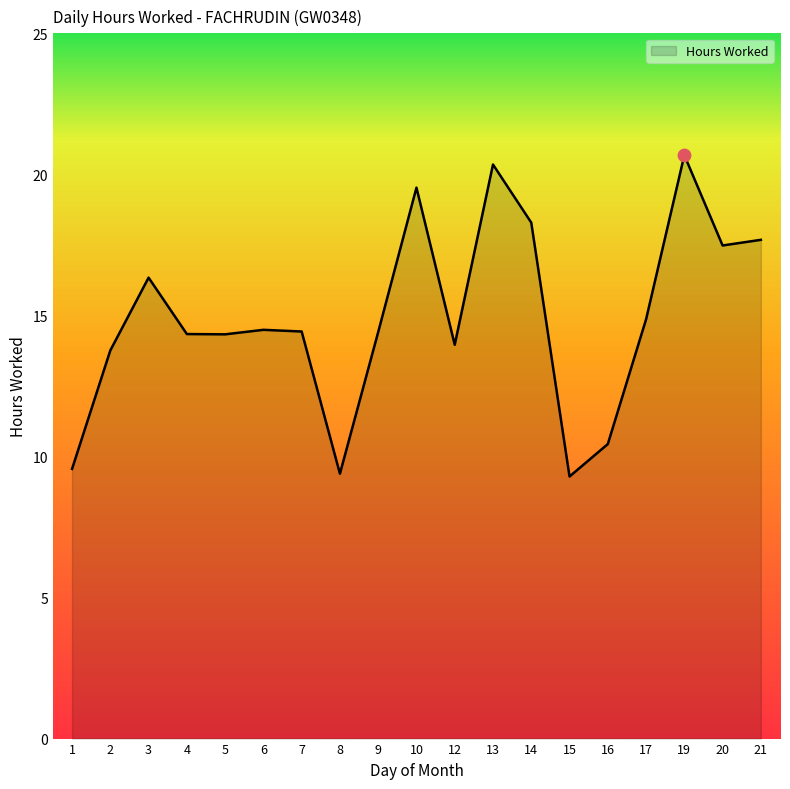

Which has a higher value, 12 or 6?

6